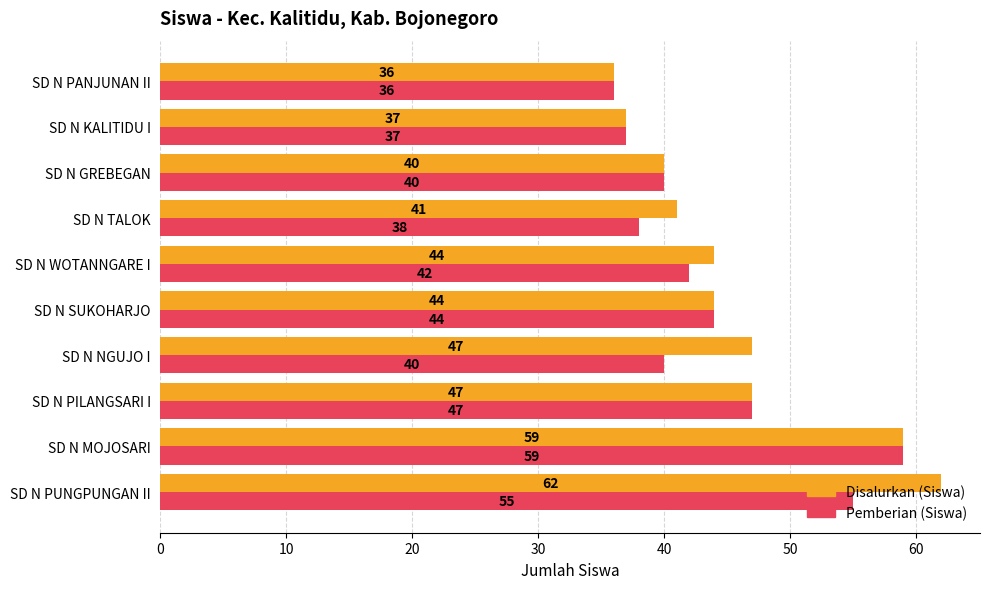

What is the difference between the second highest and minimum values in the Disalurkan (Siswa) series?

23